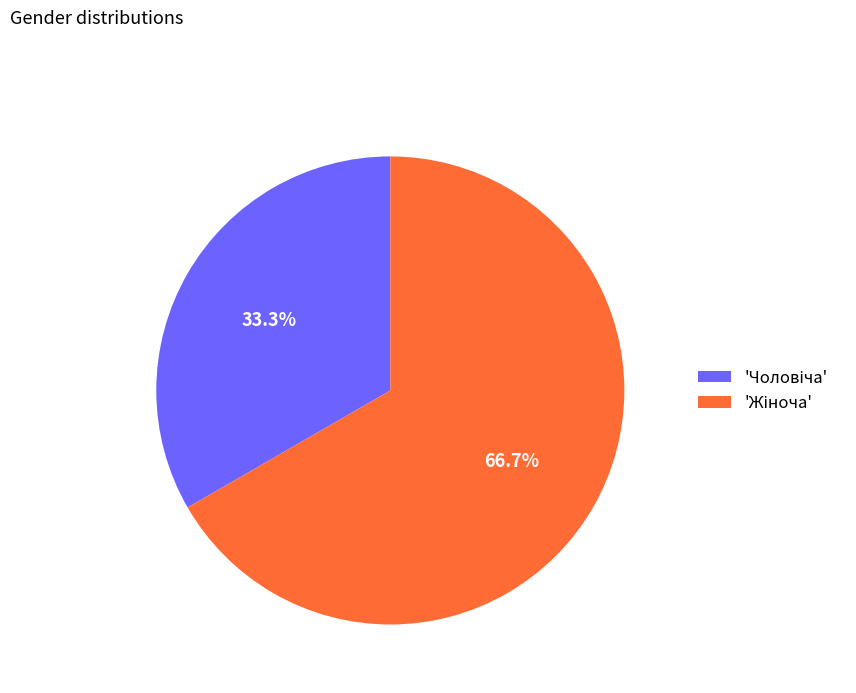

Is there any slice that represents more than half of the pie?

Yes